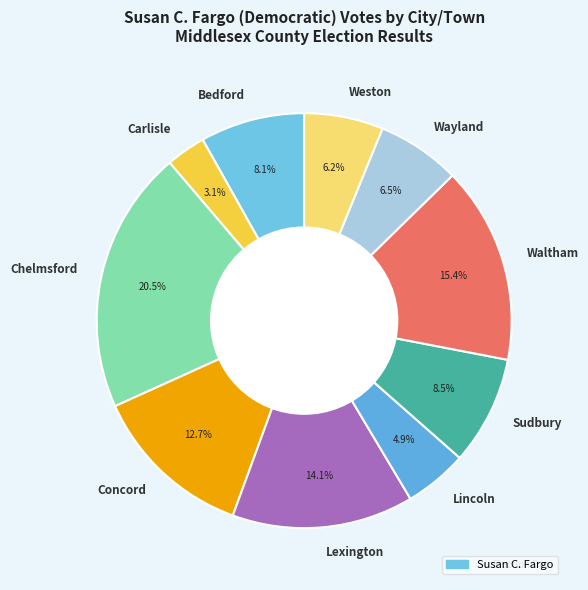

How many segments does this pie chart have?

10